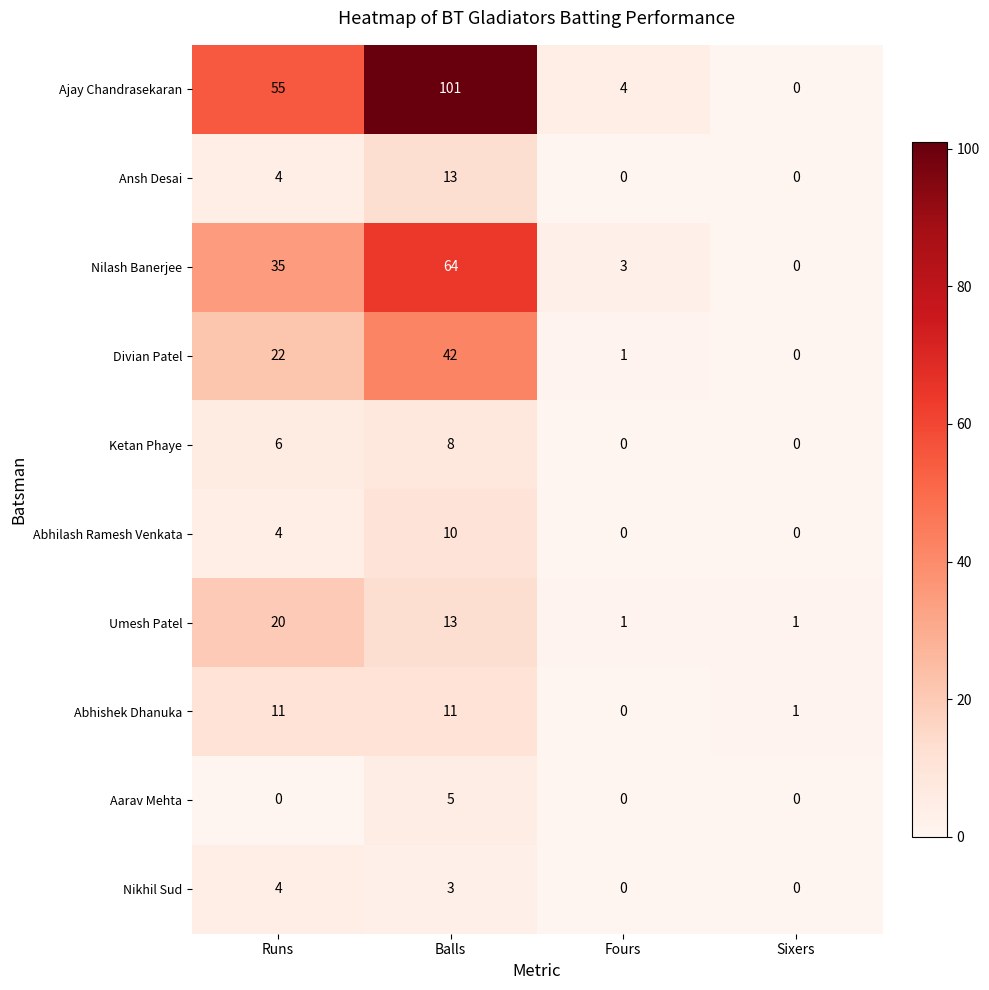

How many data points does each series have?

4